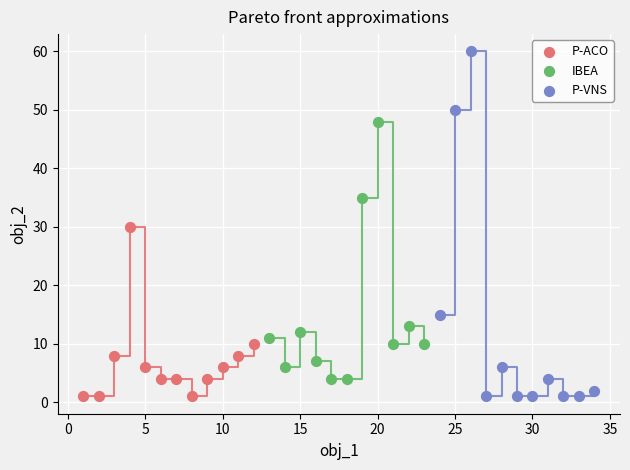

Which series has the widest spread of Y values?

P-VNS